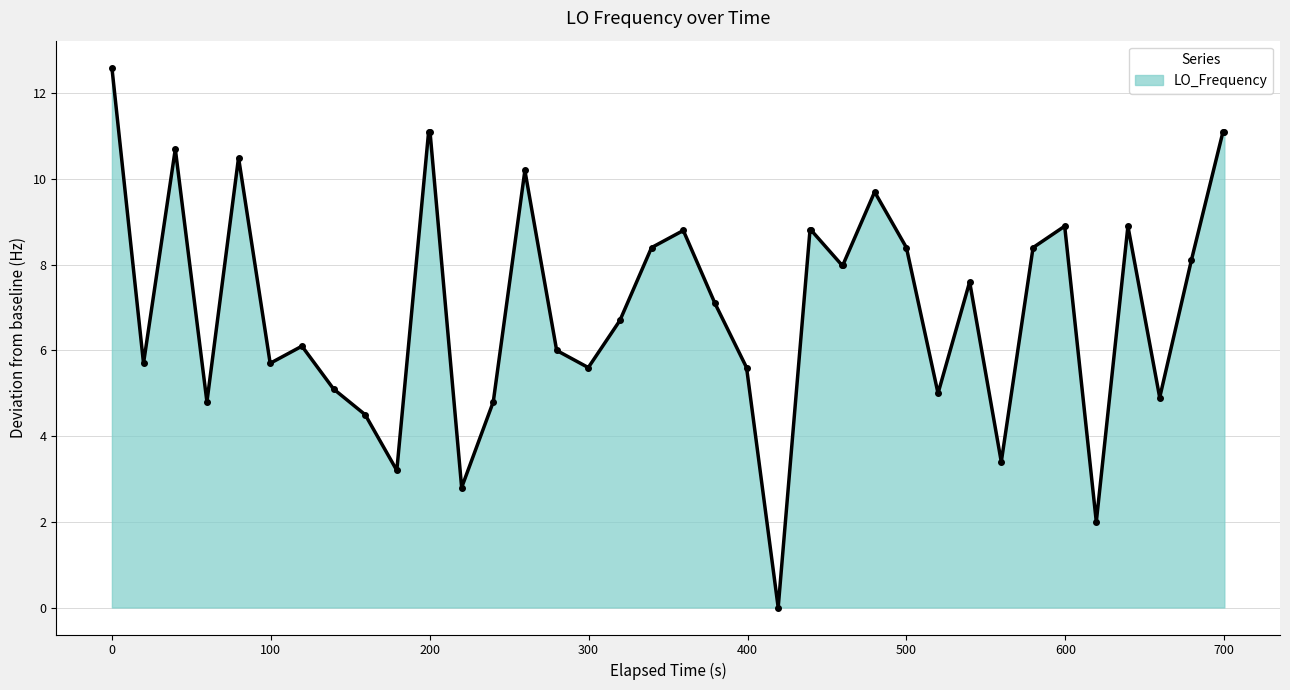

What is the average value?

7.2